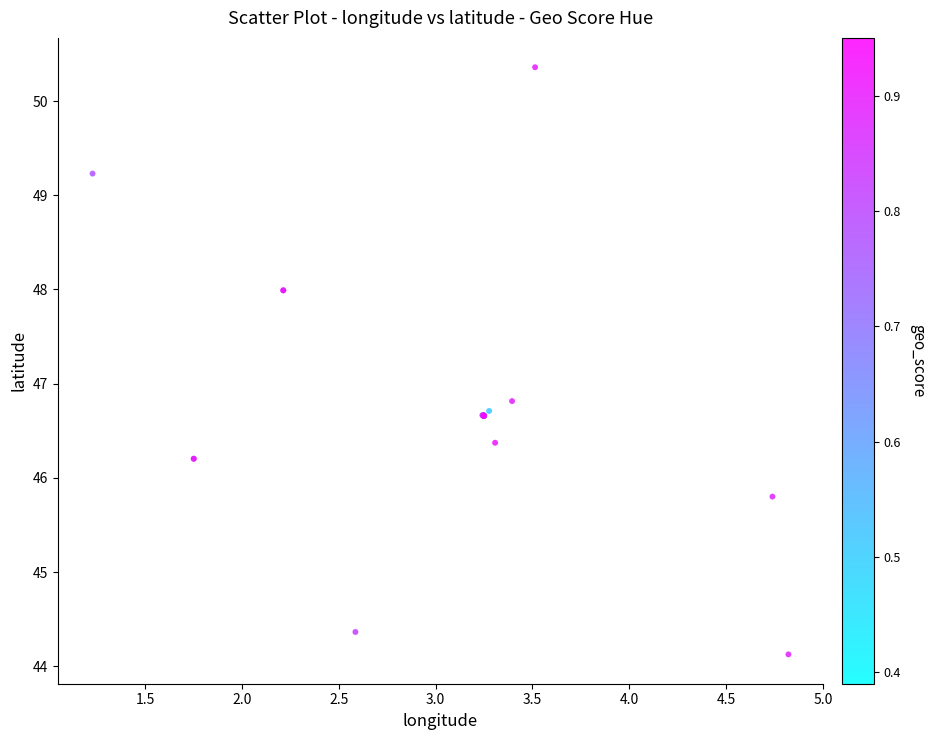

What Y value in the scatter plot is closest to 47?

46.8